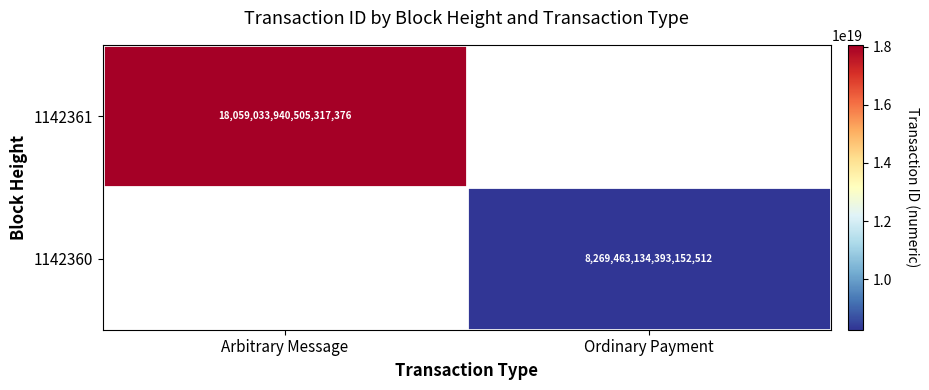

True or false: 1142360 has a value of 8269463134393152512 at Ordinary Payment.

True